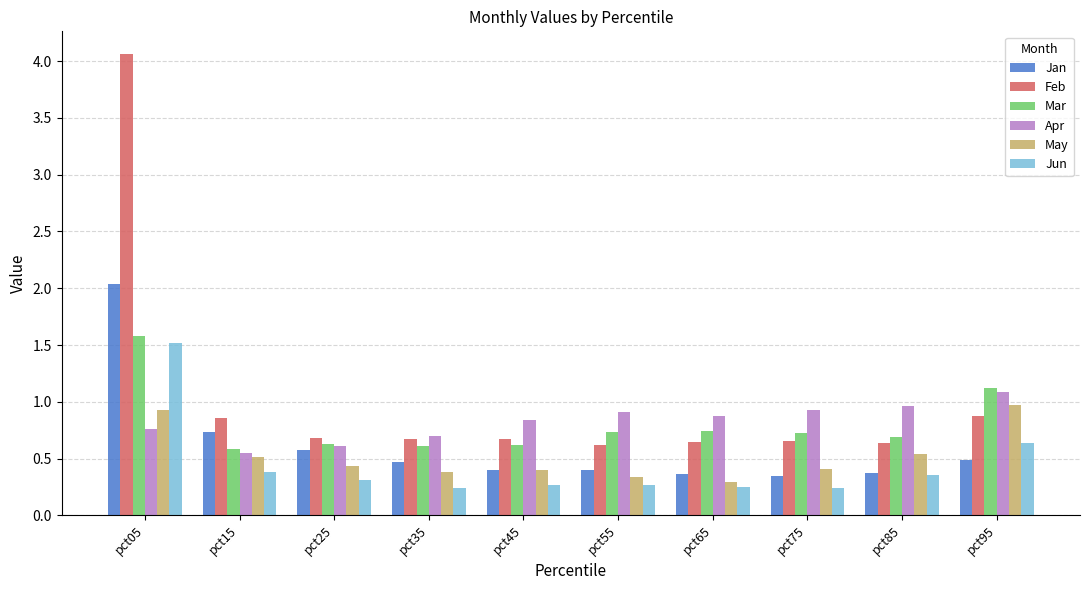

What is the difference between the maximum and second lowest values in the Mar series?

1.0